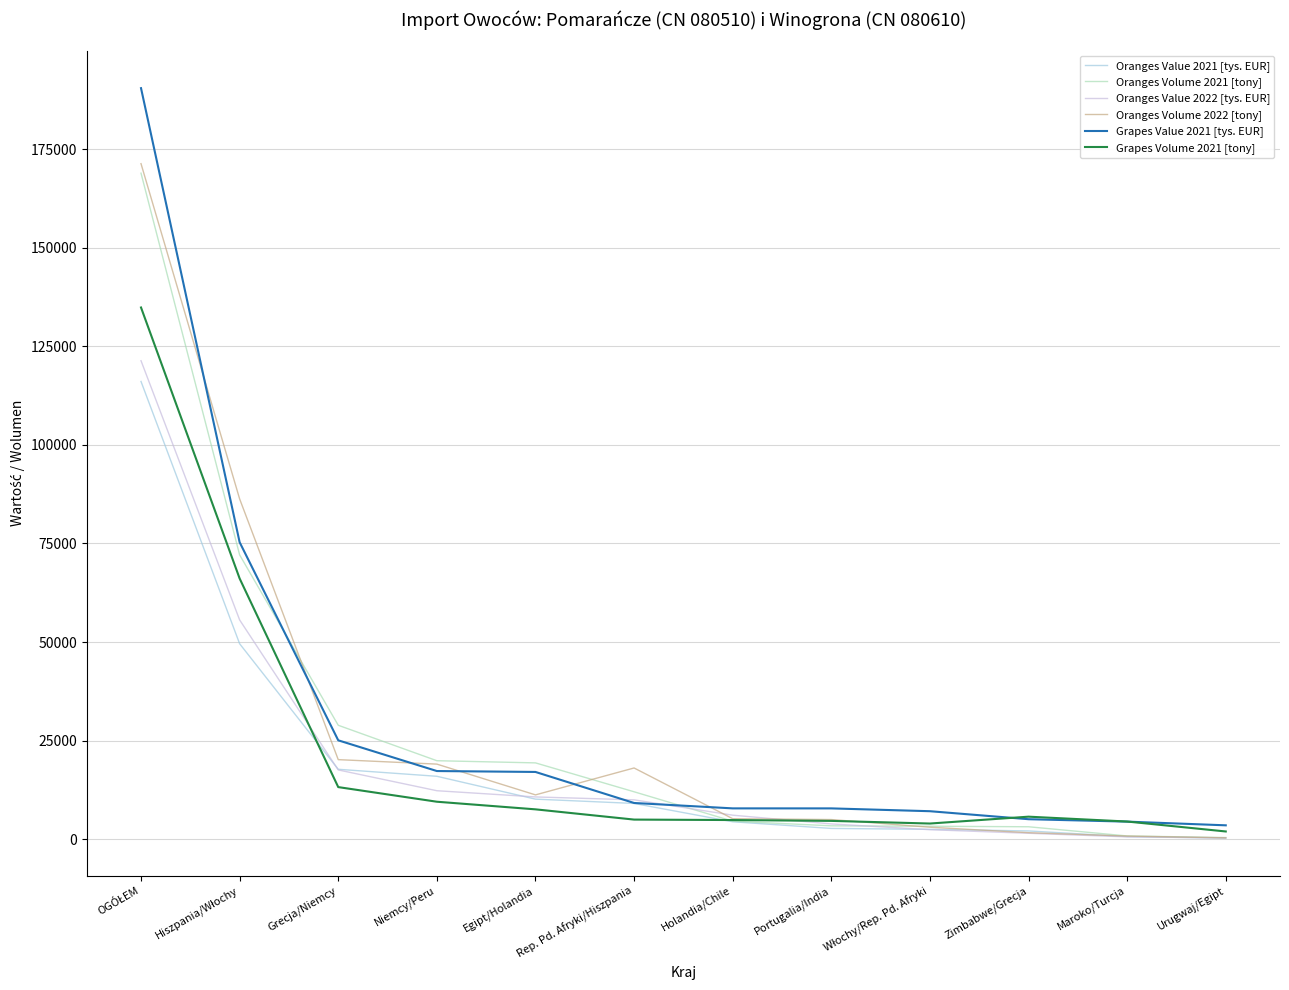

What is the greatest value displayed?

190474.3